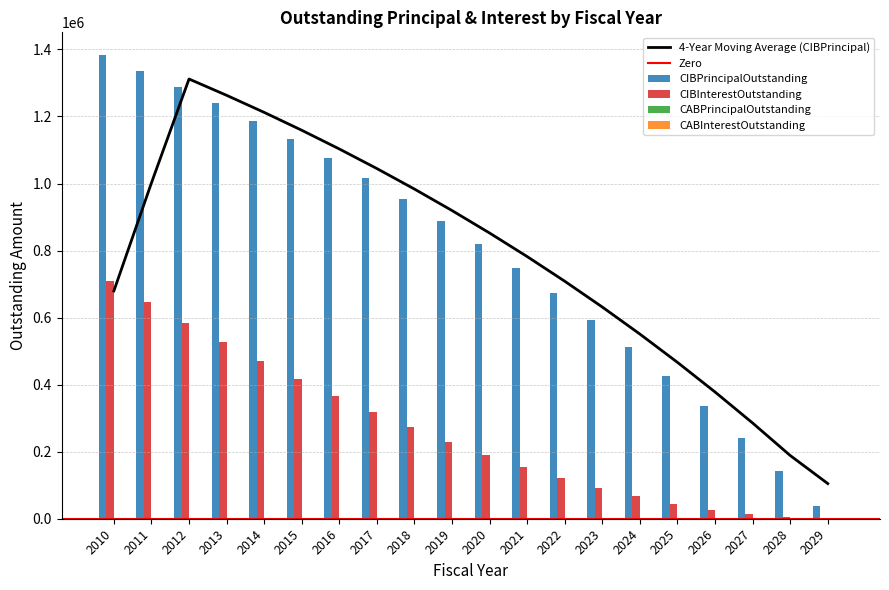

What is the difference between the maximum and second lowest values in the CIBPrincipalOutstanding series?

1240470.8